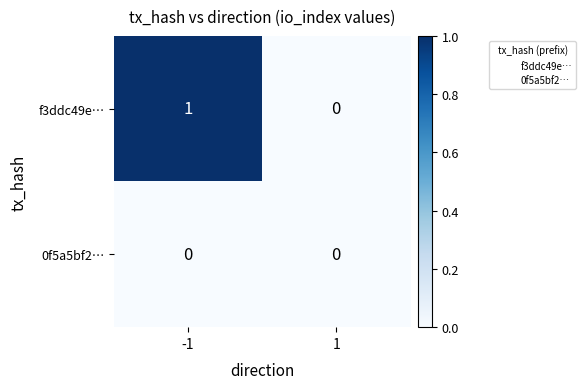

Rank the series at -1 from lowest to highest value.

0f5a5bf2…, f3ddc49e…